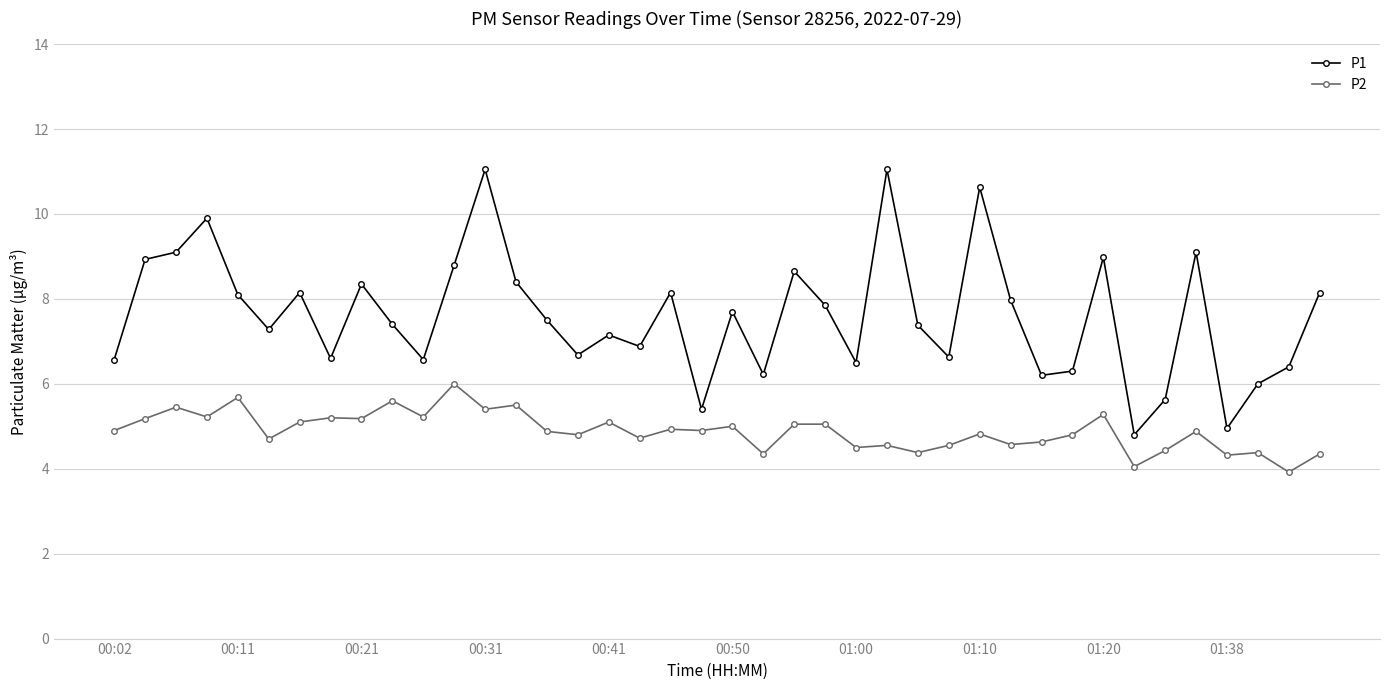

What is the highest value of the P2 series?

6.0